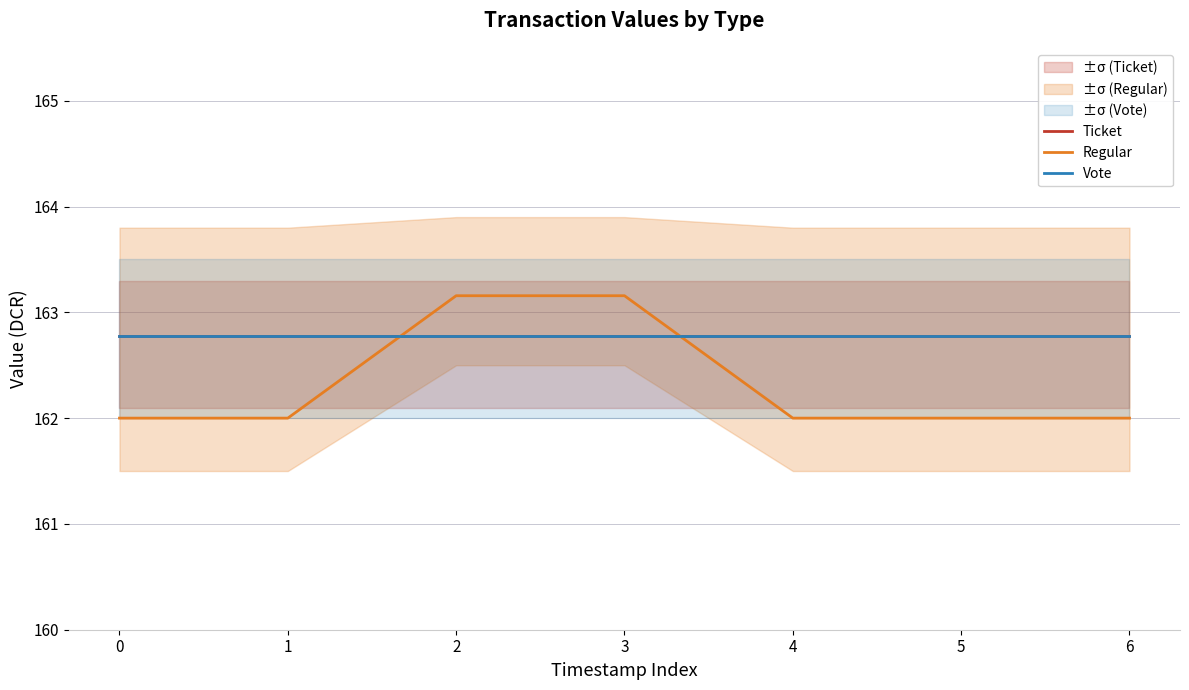

Reading left to right, extract all data points from this chart.

Ticket: 0=162.8	1=162.8	2=162.8	3=162.8	4=162.8	5=162.8	6=162.8
Regular: 0=162.0	1=162.0	2=163.2	3=163.2	4=162.0	5=162.0	6=162.0
Vote: 0=162.8	1=162.8	2=162.8	3=162.8	4=162.8	5=162.8	6=162.8